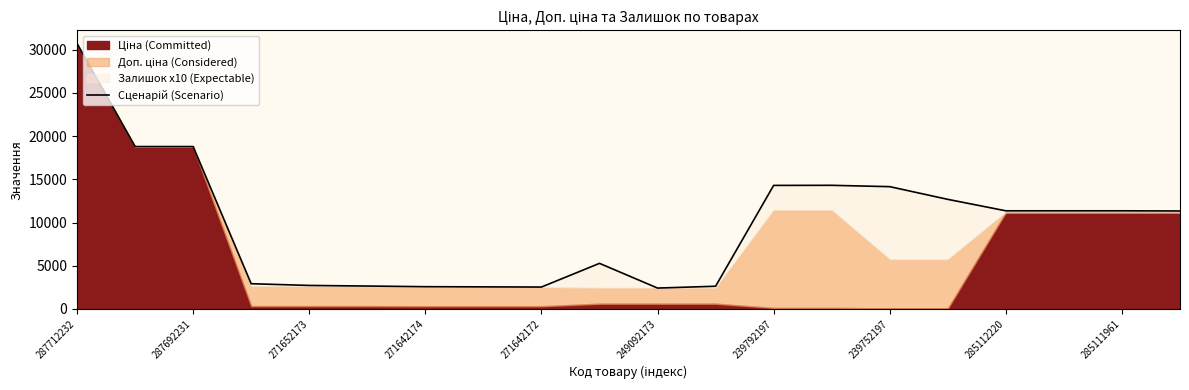

What is the difference between the maximum and minimum values?

28302.3